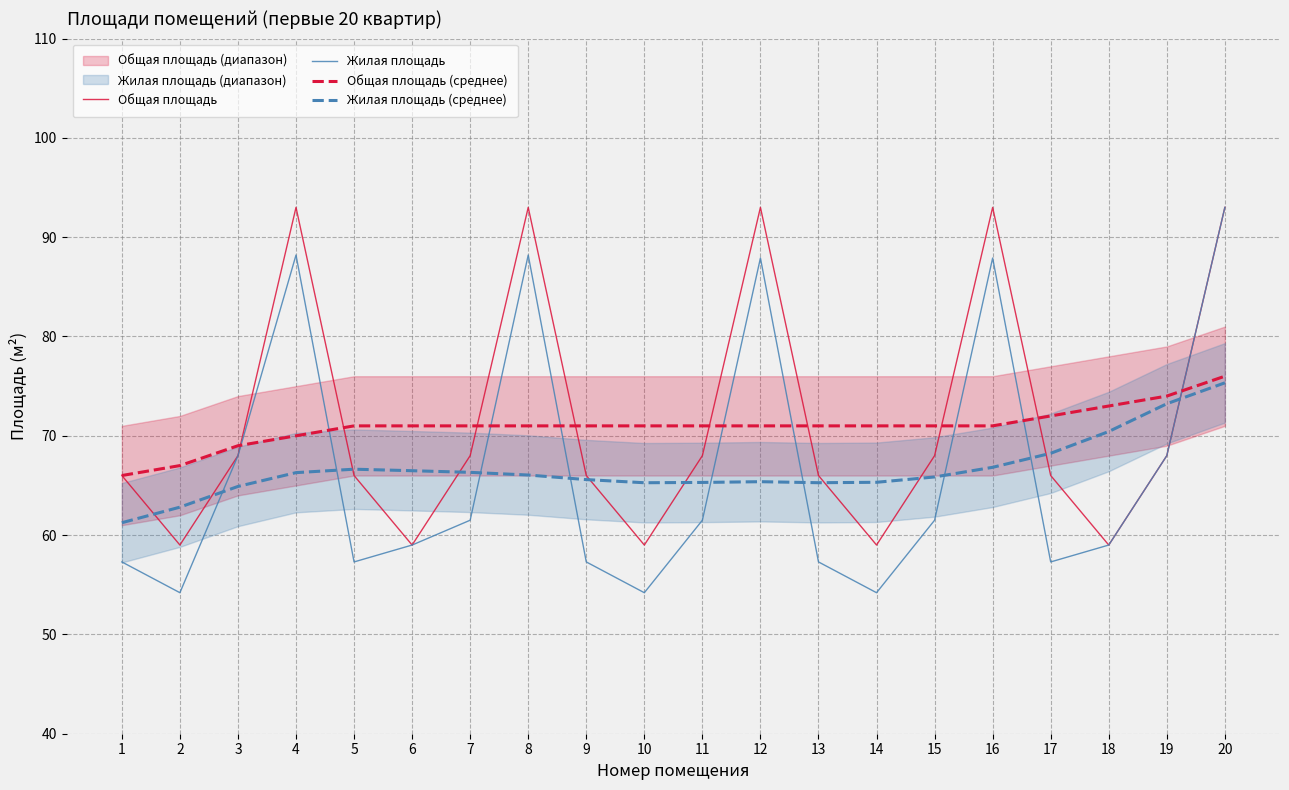

Where is the first local maximum for Жилая площадь?

4